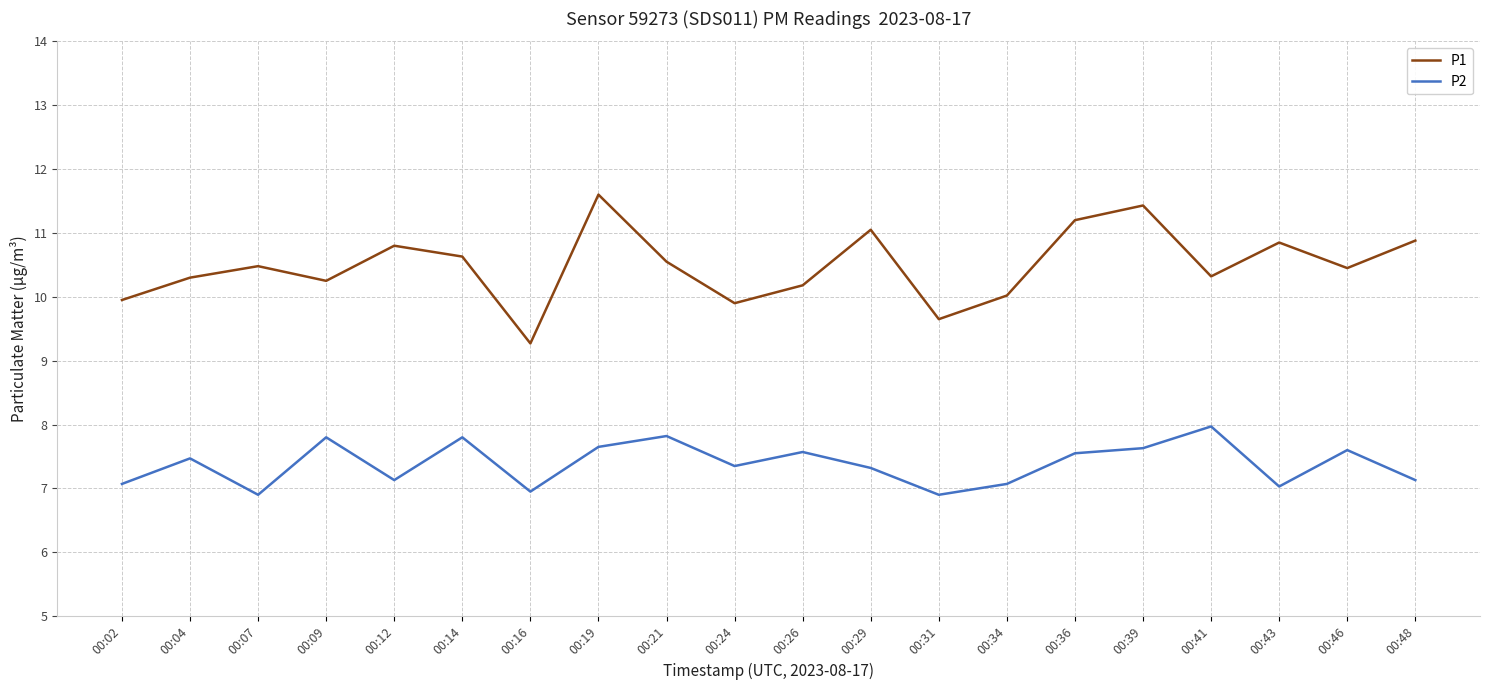

List the series in order of their peak value, lowest first.

P2, P1